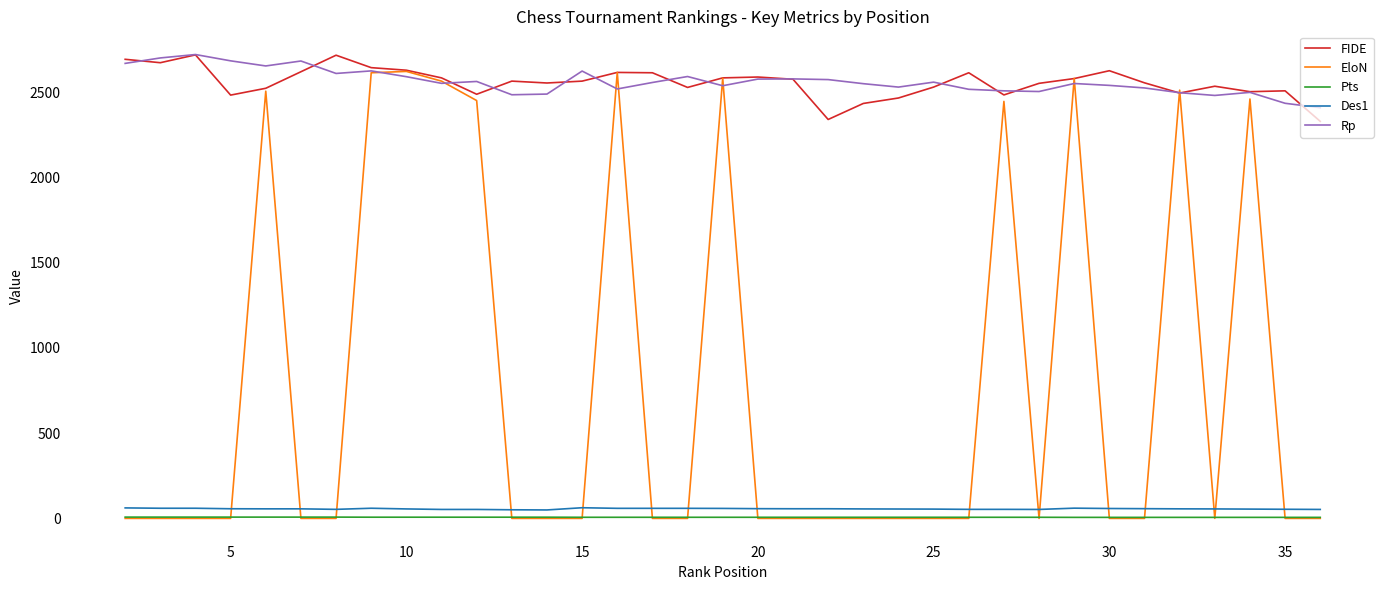

Which series has the widest spread of values?

EloN